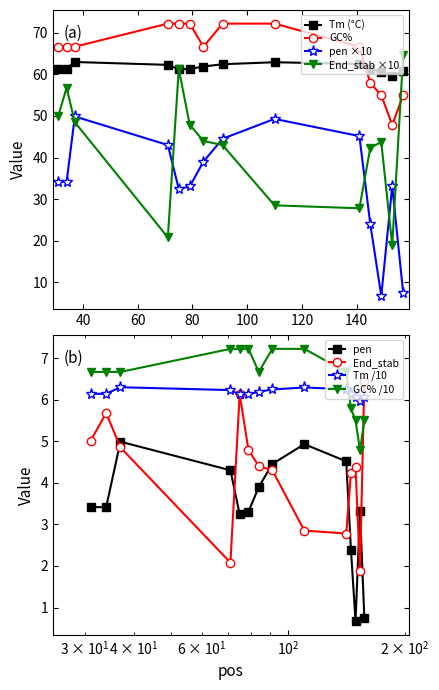

Which category has the lowest value across all series?

149